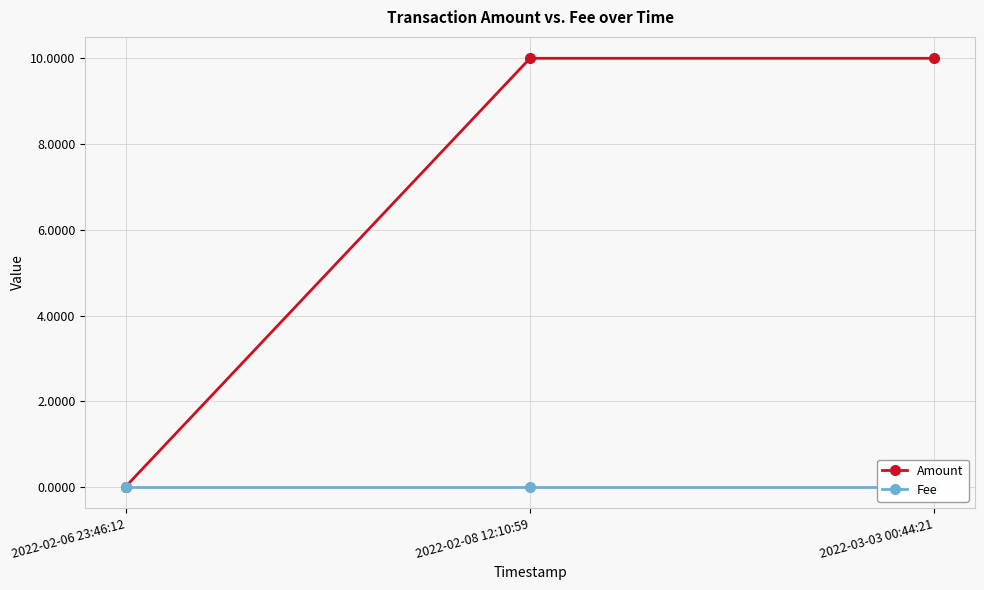

Rank the categories by Amount value from lowest to highest.

2022-02-06 23:46:12, 2022-02-08 12:10:59, 2022-03-03 00:44:21